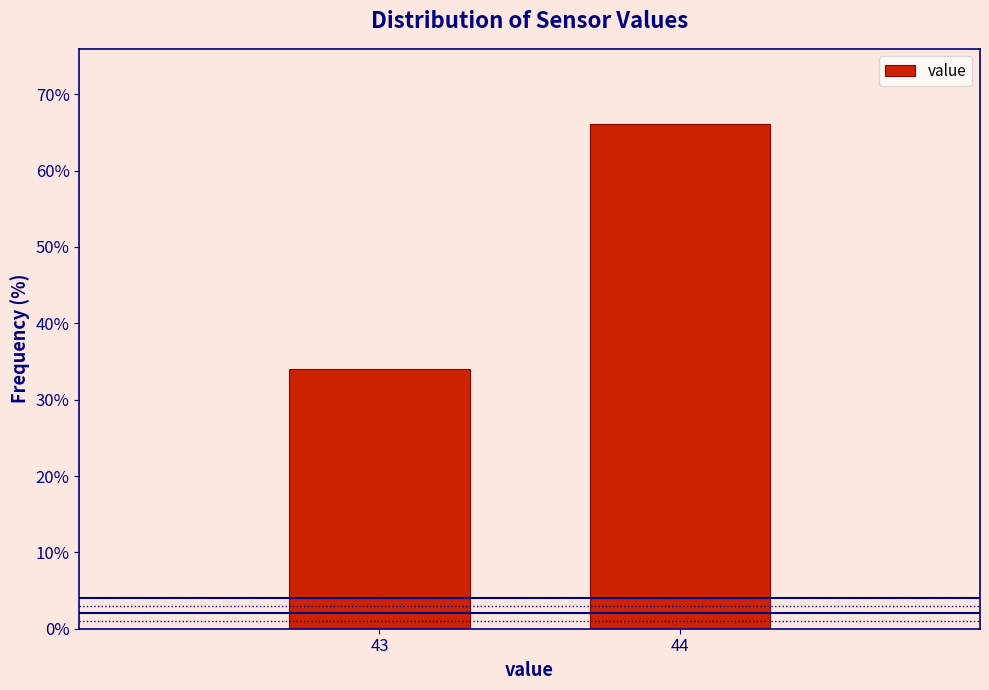

Reading right to left, list all the values displayed in this chart.

66.0	34.0